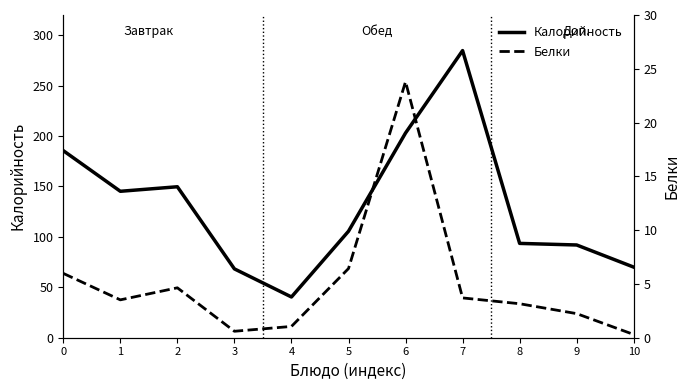

List the labels in order of Калорийность value, smallest first.

4, 3, 10, 9, 8, 5, 1, 2, 0, 6, 7